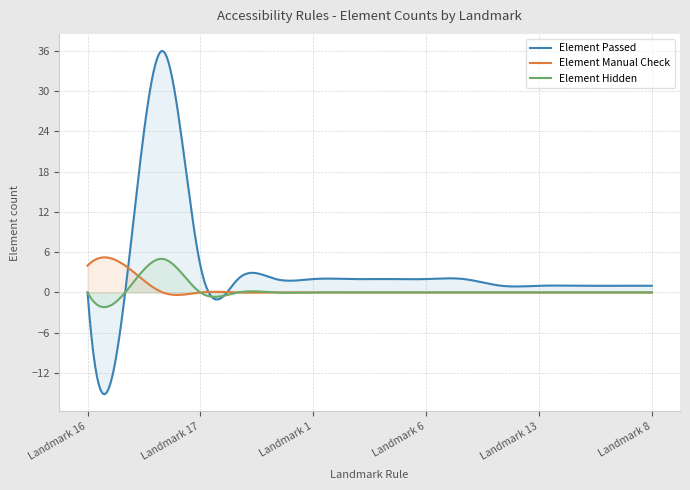

Count the number of data series in this chart.

3